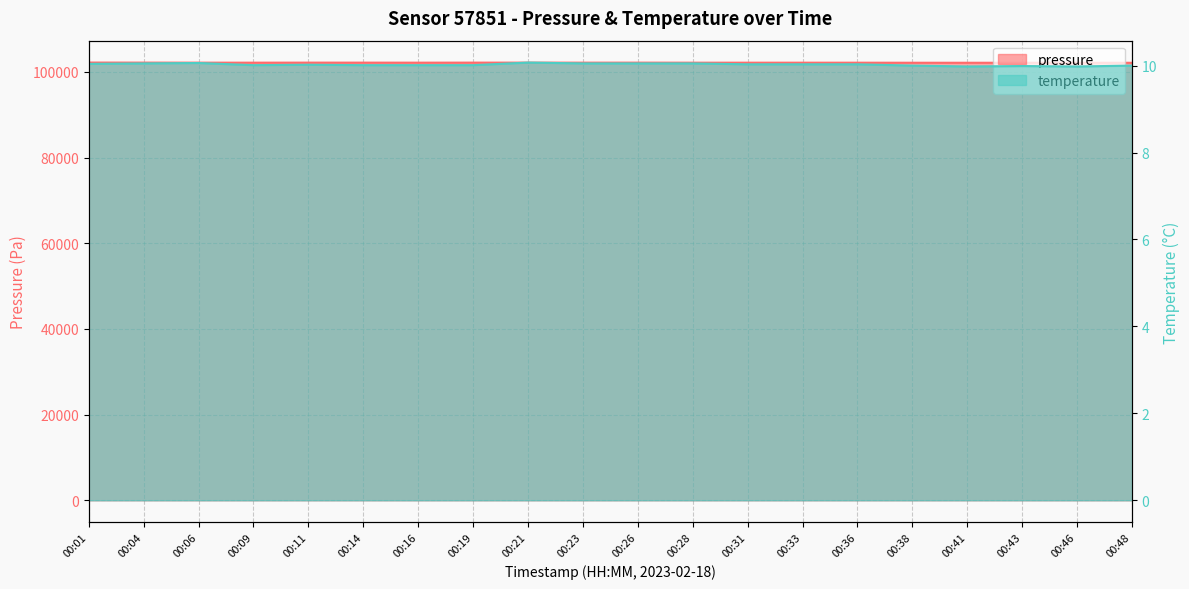

At which category is the sum across all series the highest?

00:01